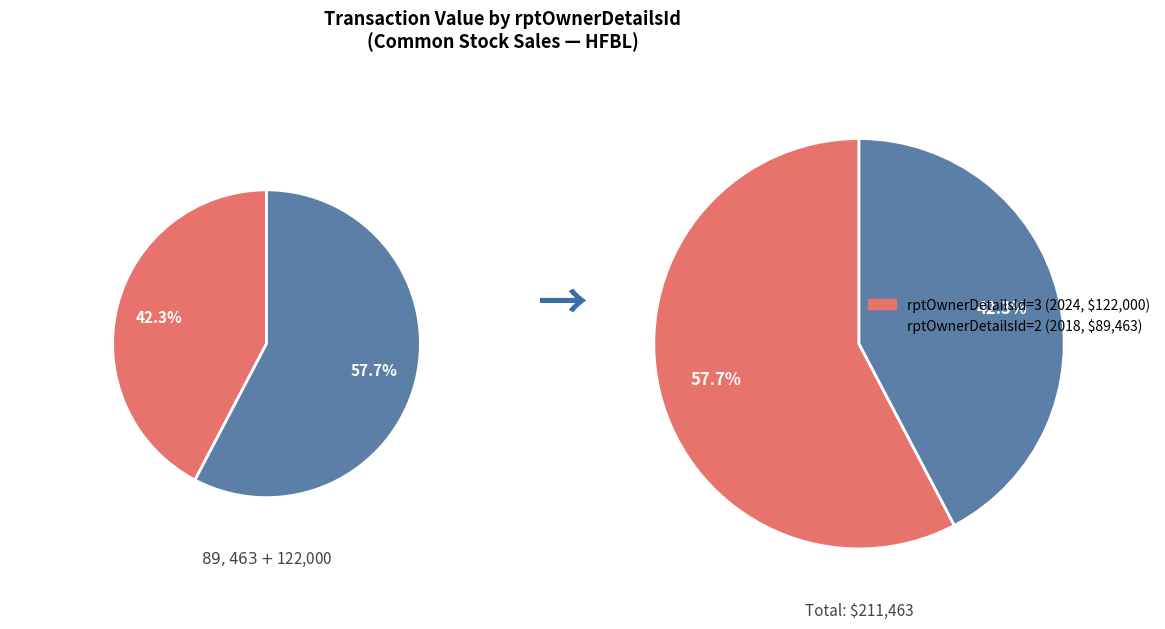

What is the change in value from rptOwnerDetailsId=3 (2024) to rptOwnerDetailsId=2 (2018)?

-32537